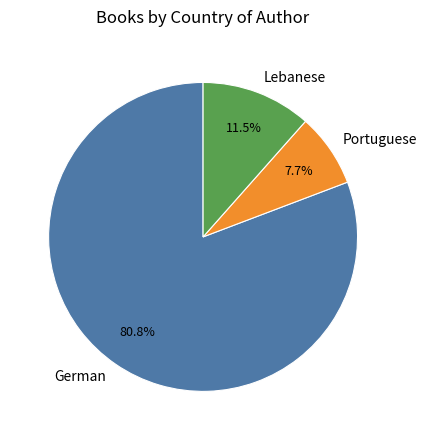

How many segments does this pie chart have?

3